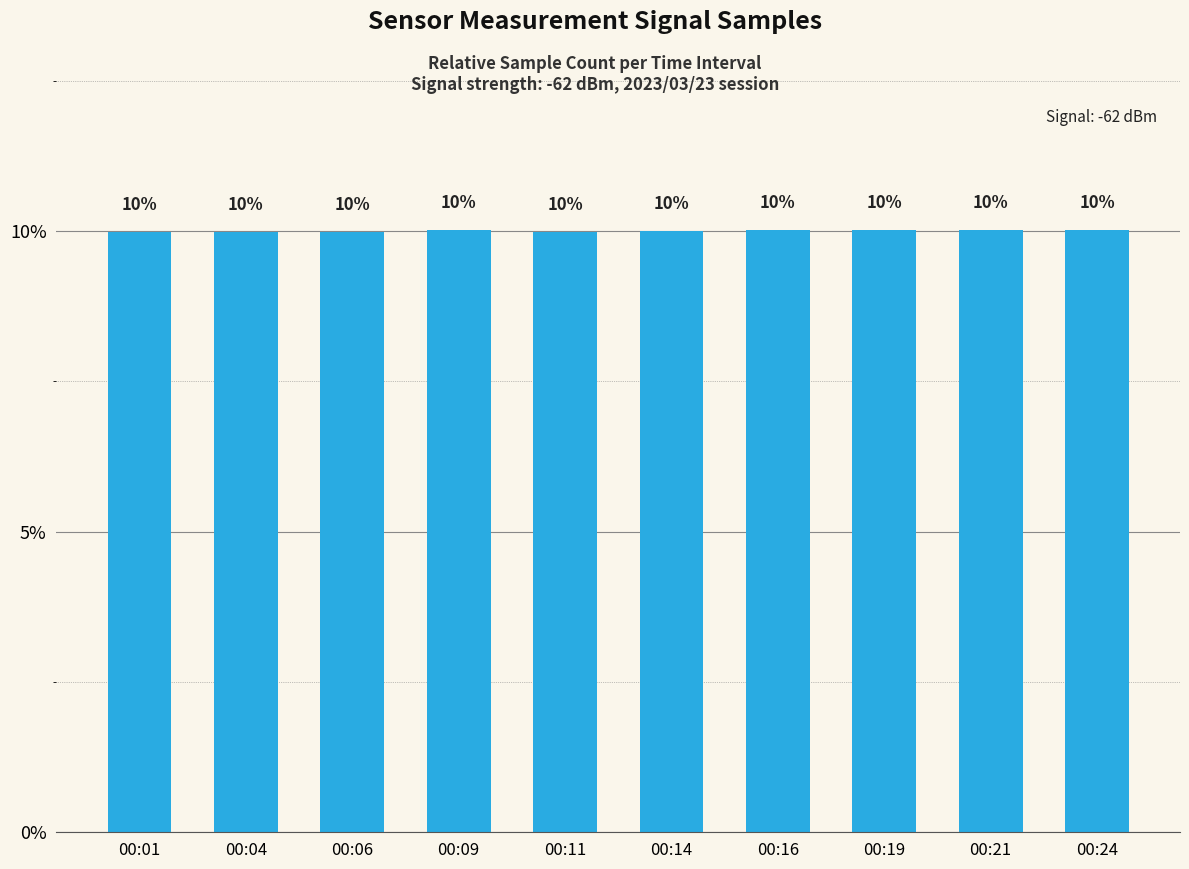

Reading left to right, extract all data points from this chart.

00:01=10.0	00:04=10.0	00:06=10.0	00:09=10.0	00:11=10.0	00:14=10.0	00:16=10.0	00:19=10.0	00:21=10.0	00:24=10.0